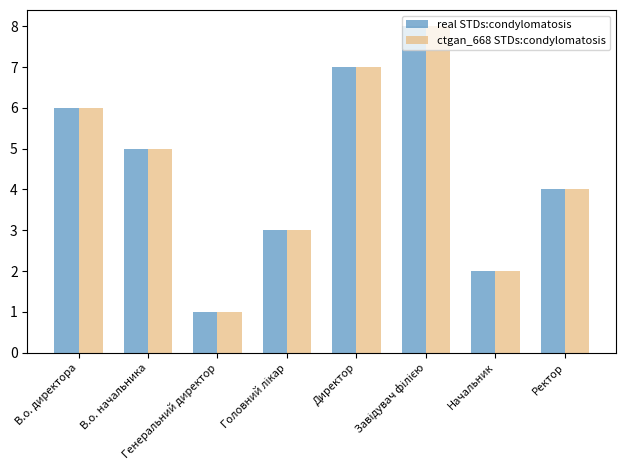

What is the difference between the maximum and minimum values in the real STDs:condylomatosis series?

7